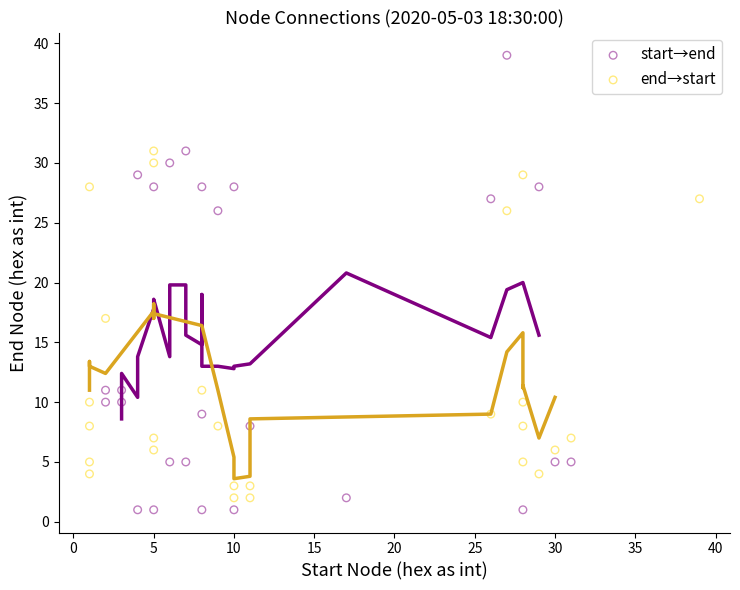

Which series has the largest Y range (max minus min)?

start→end